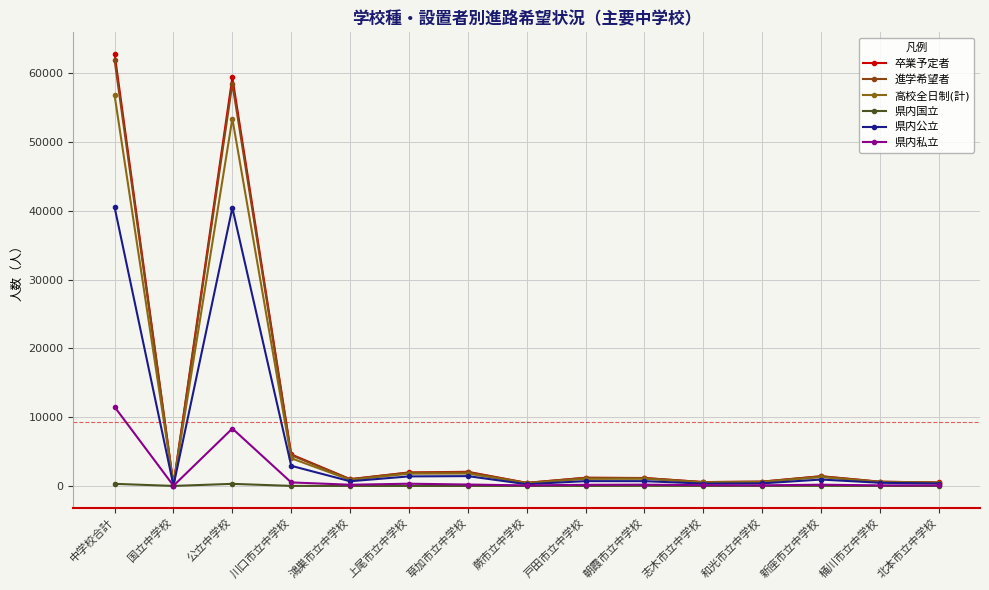

True or false: 卒業予定者 and 進学希望者 intersect in this chart.

False